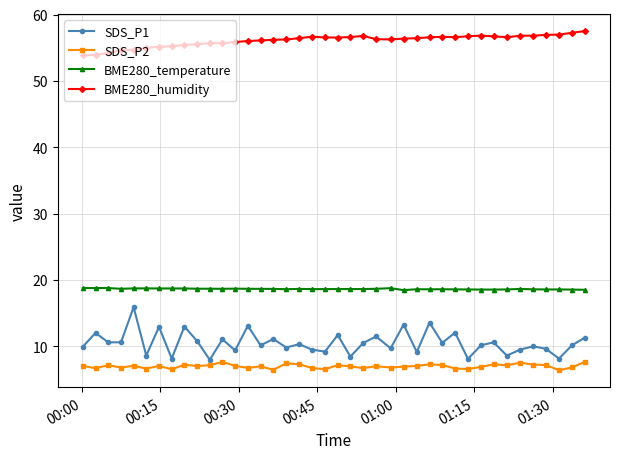

What is the value of the BME280_temperature point at the 5th from the left?

18.7